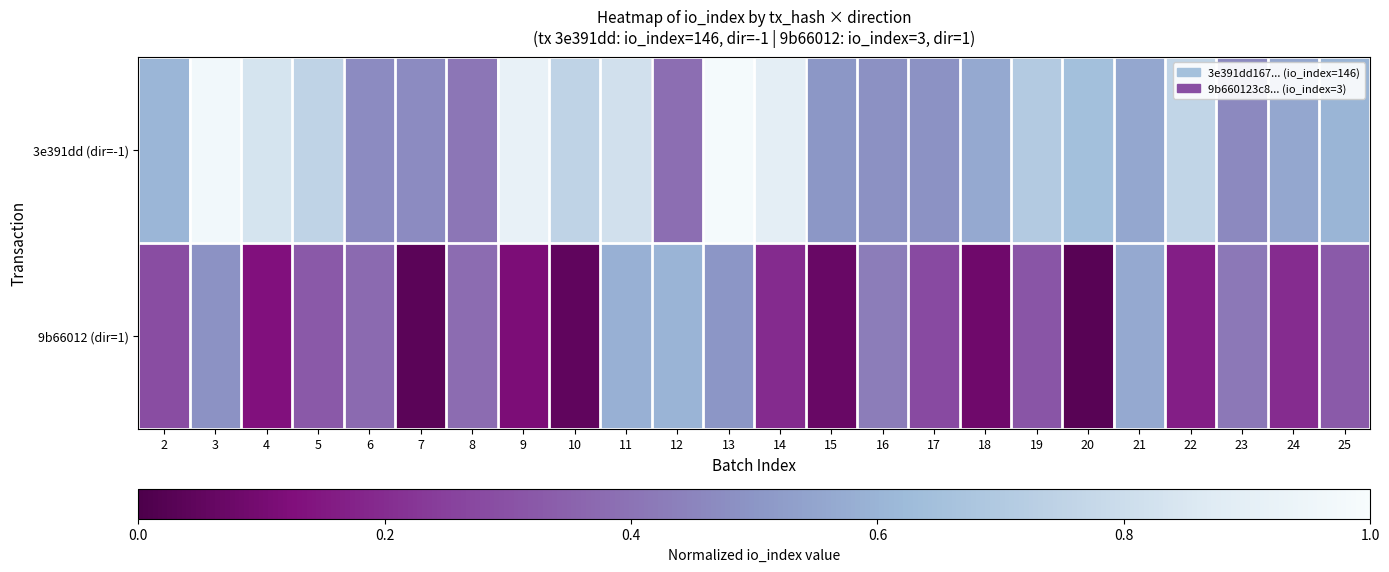

List the series in order of their overall mean, lowest first.

9b66012 (dir=1), 3e391dd (dir=-1)